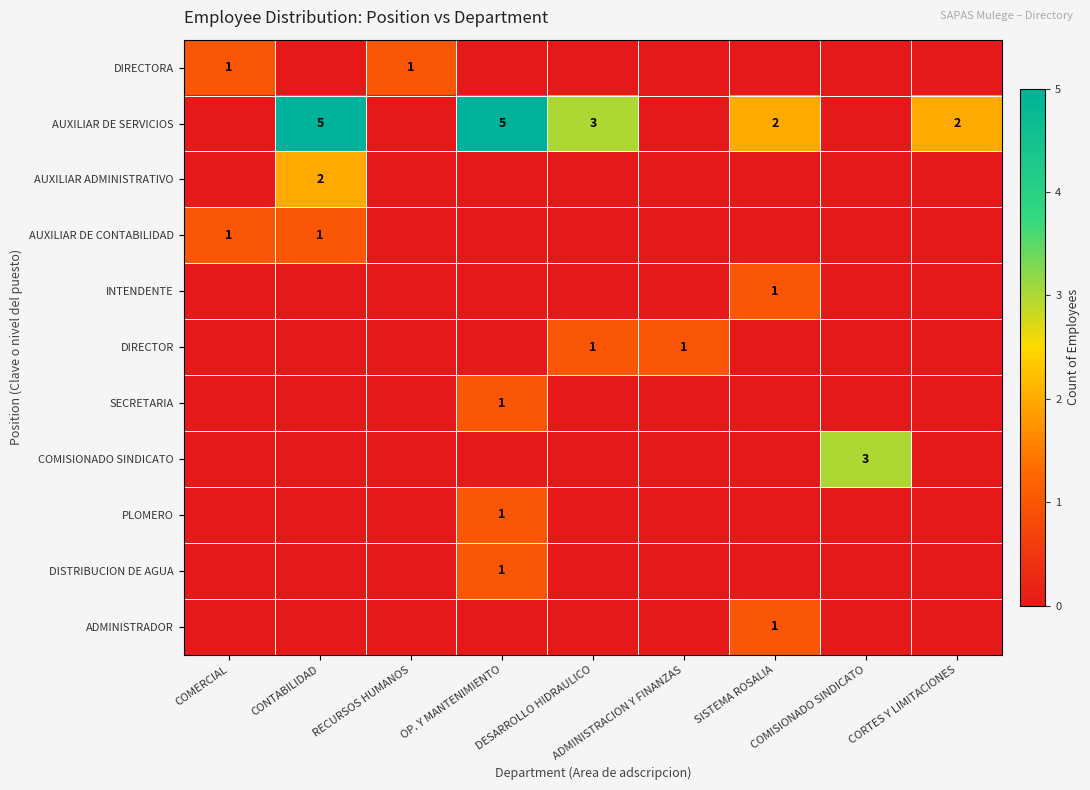

How many data points in DIRECTOR are above 0?

2